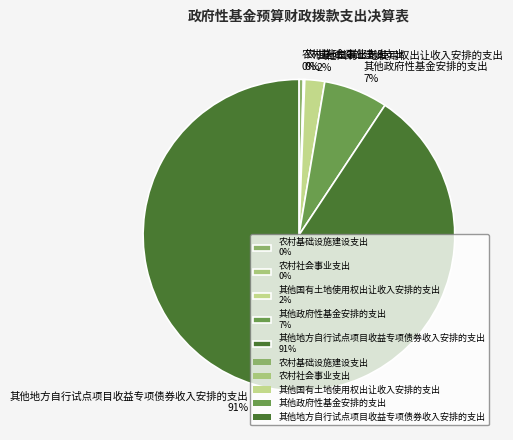

Is there a majority slice in this chart?

Yes